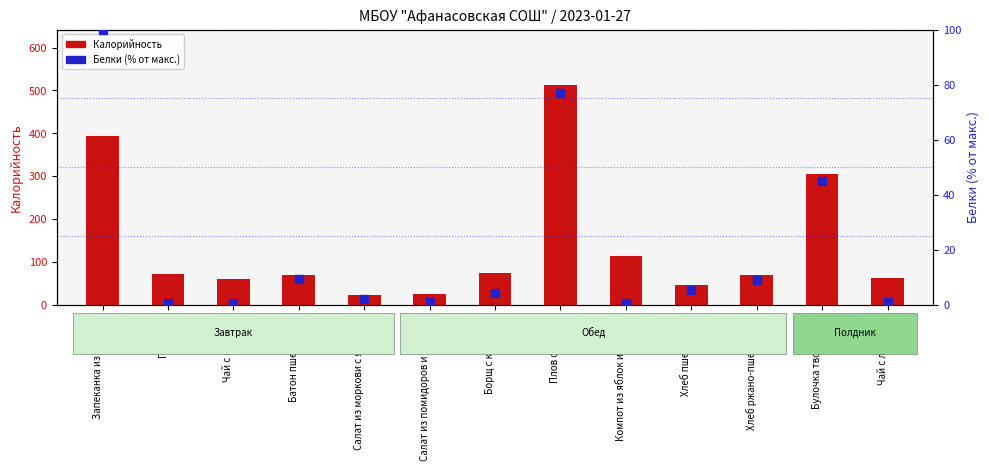

Which series contains the highest Y value?

Калорийность